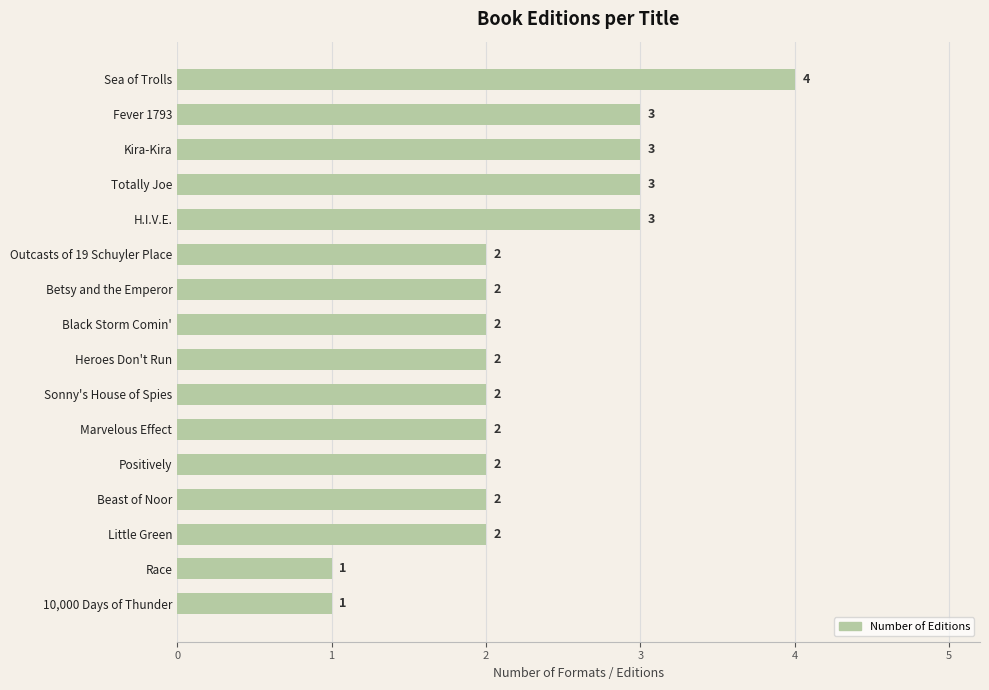

Reading bottom to top, list all the values displayed in this chart.

1	1	2	2	2	2	2	2	2	2	2	3	3	3	3	4